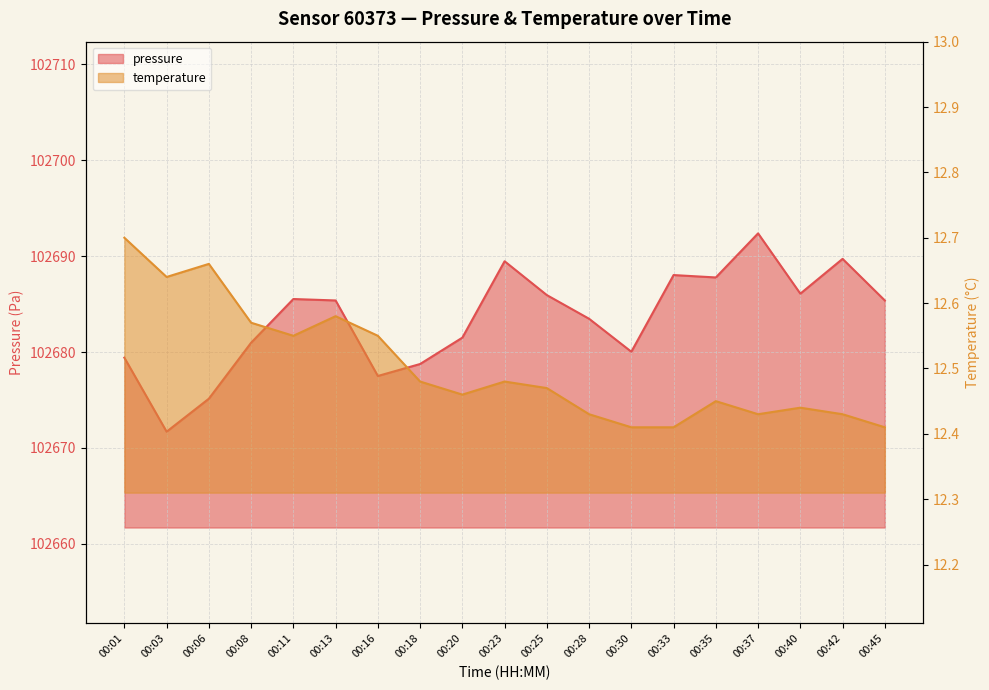

True or false: temperature and pressure intersect in this chart.

False